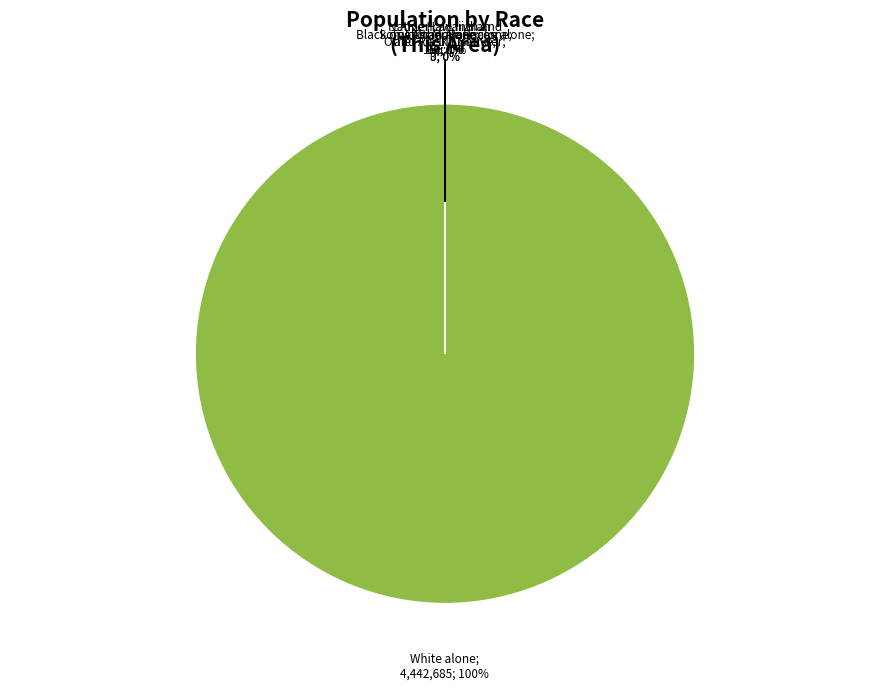

Is there a majority slice in this chart?

Yes